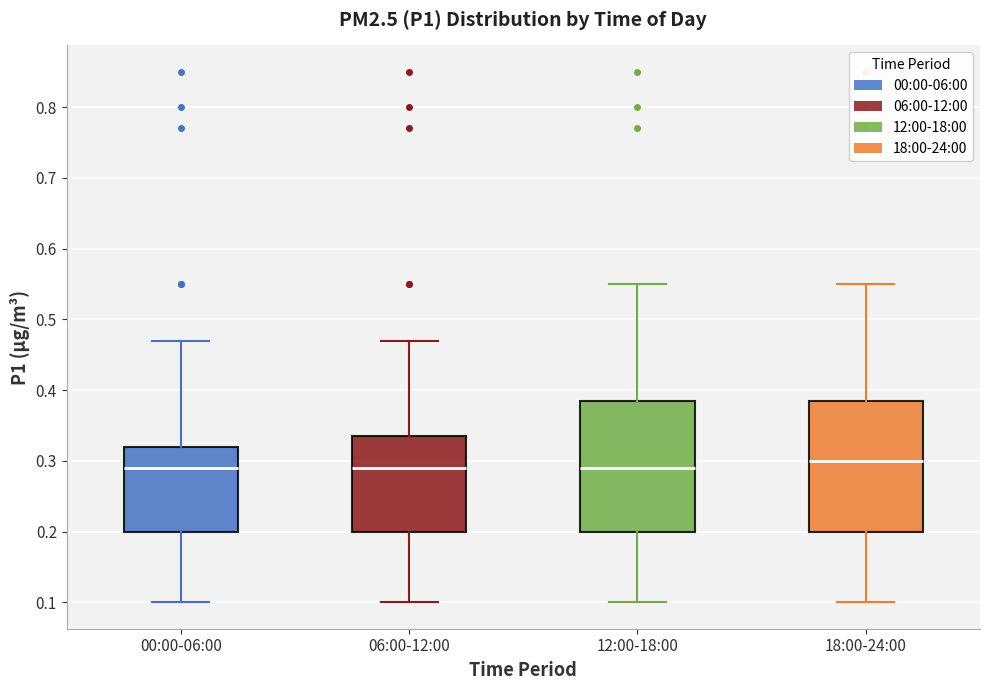

Where does the lower whisker of the box for 12:00-18:00 end on the y-axis? The values are not printed on the chart, so give them approximately, as read against the axis.

0.10